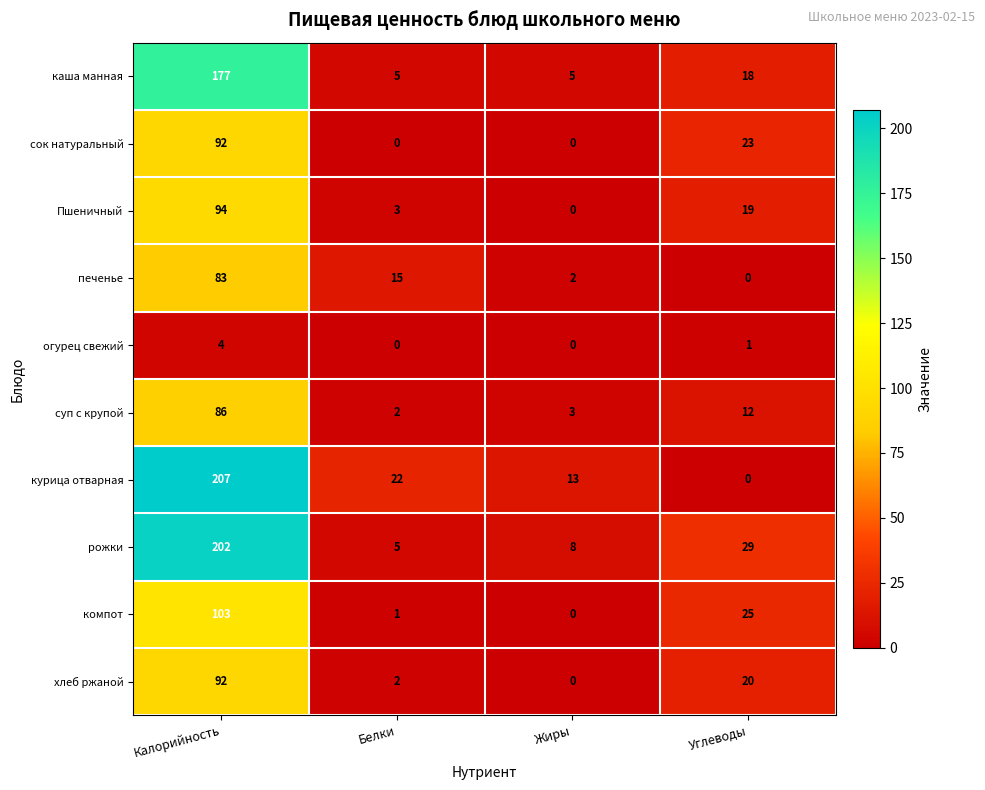

What is the difference between the highest and lowest values at Белки?

22